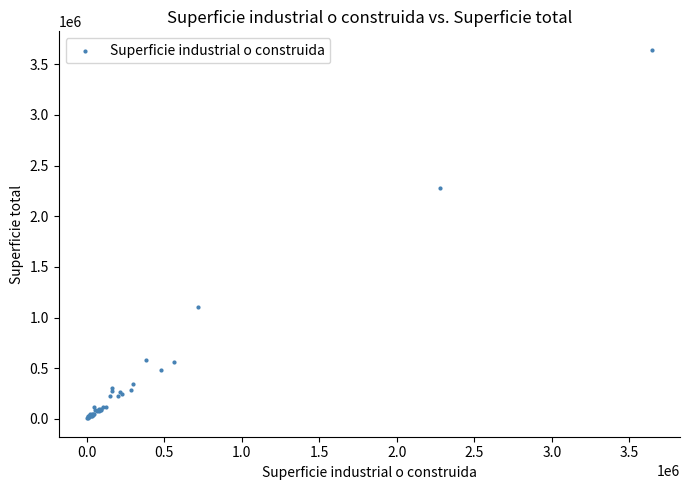

What Y value in the scatter plot is closest to 1824973?

2280978